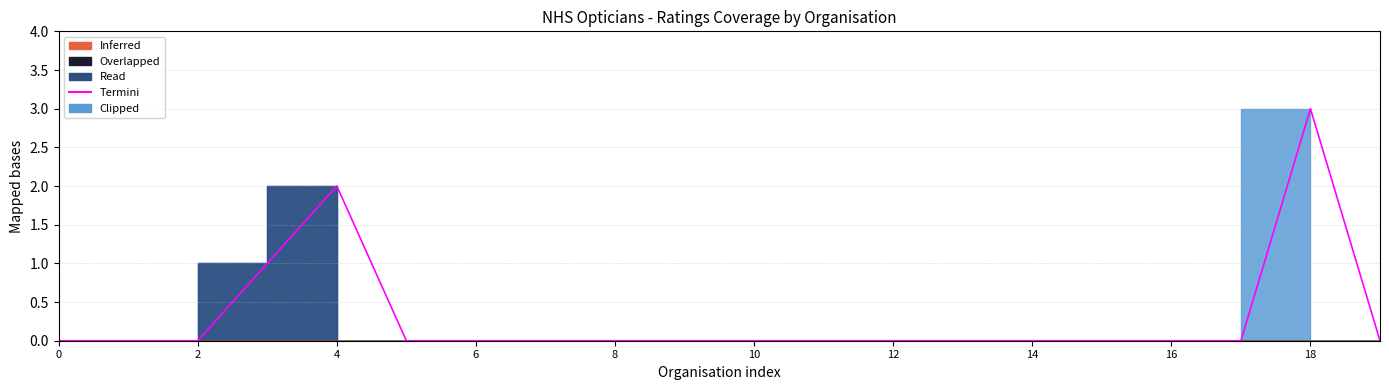

True or false: there are more than 1 points higher than both neighbors.

True